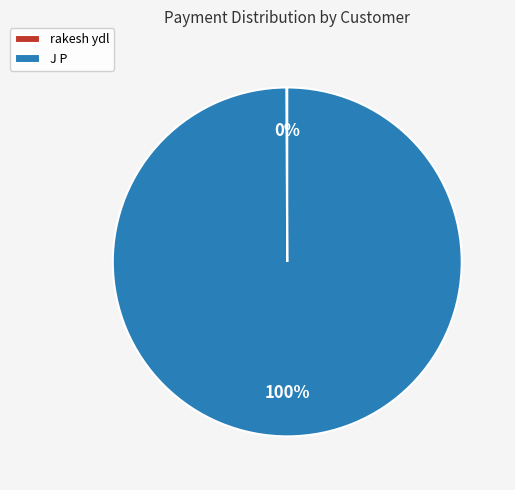

To the nearest percent, what is the difference between the largest and smallest slice percentages?

100%